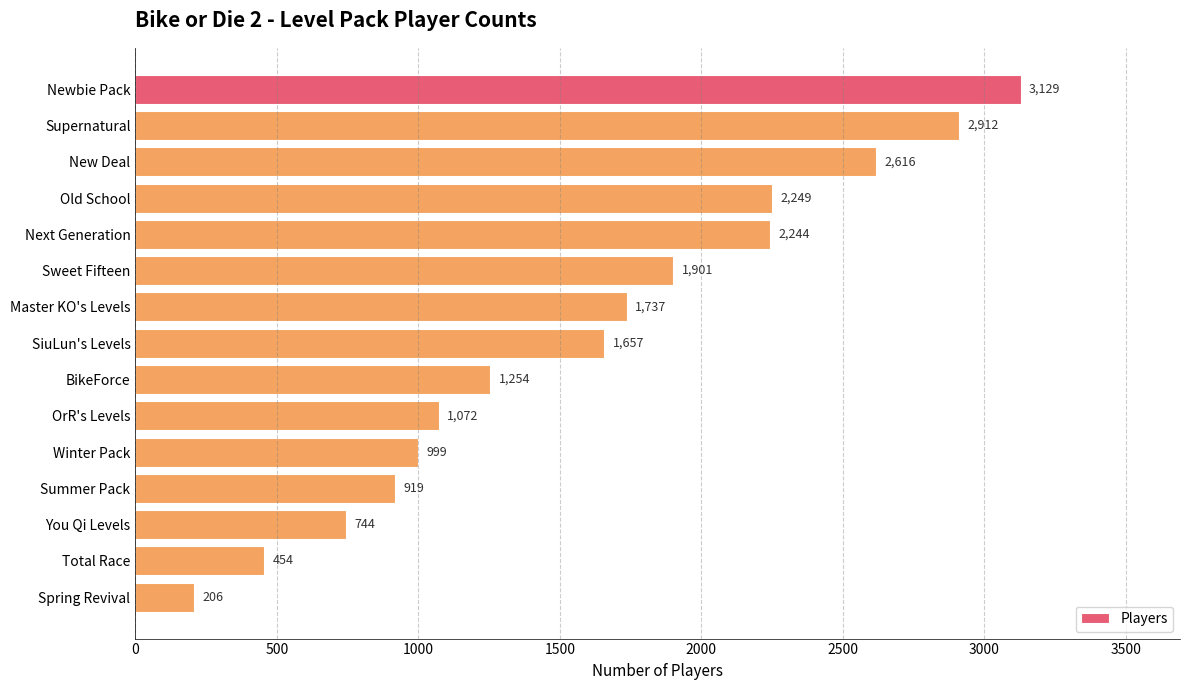

At which label is the value closest to 1667?

SiuLun's Levels